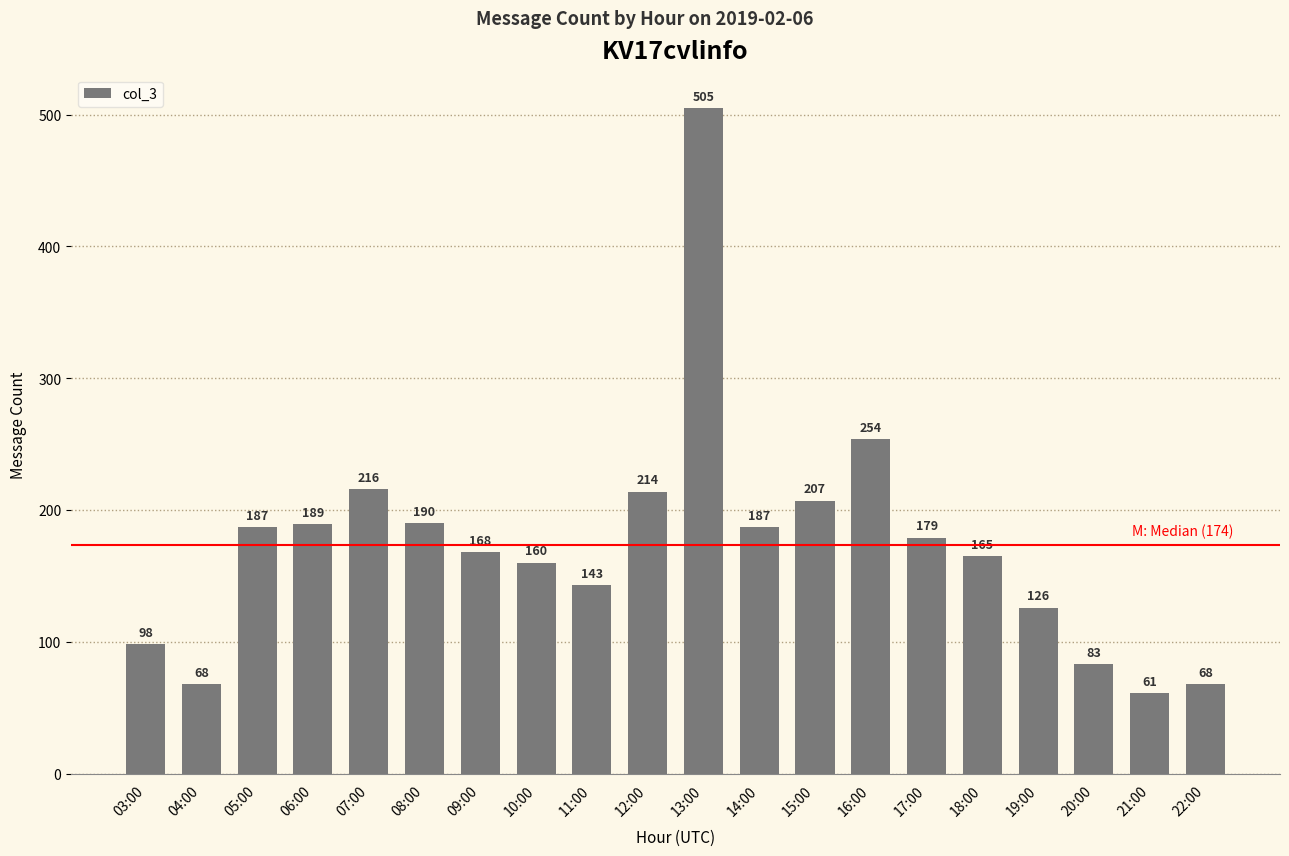

Read the value at 18:00.

165